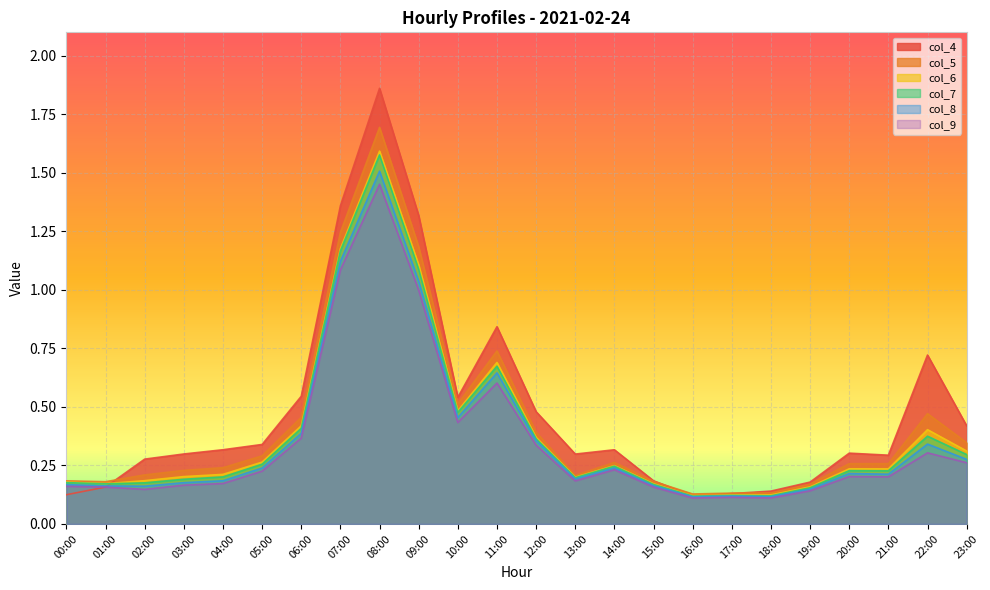

What is the maximum value for col_9?

1.5